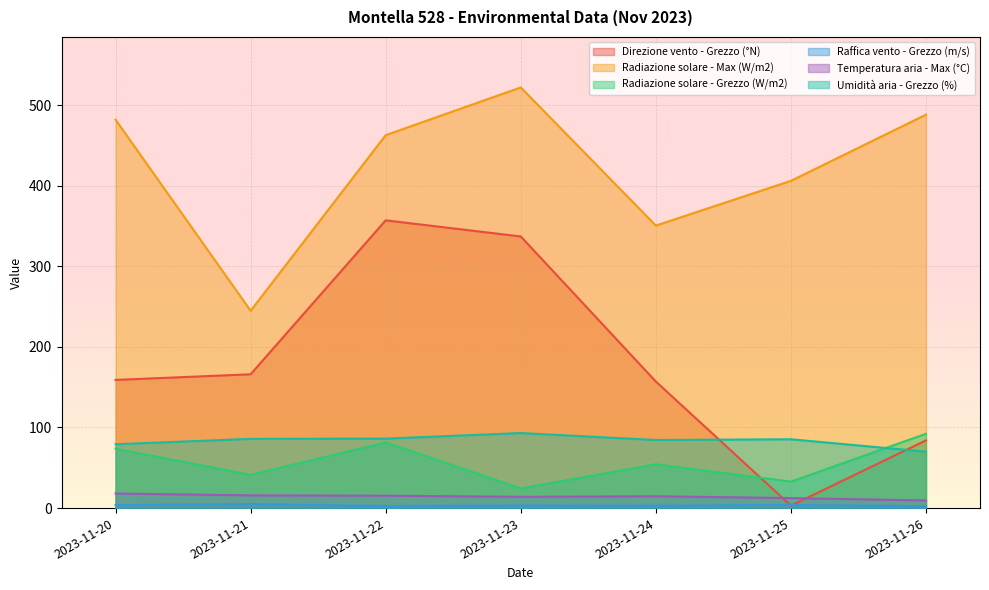

In Umidità aria - Grezzo (%), how many points are higher than both neighbors (excluding endpoints)?

2